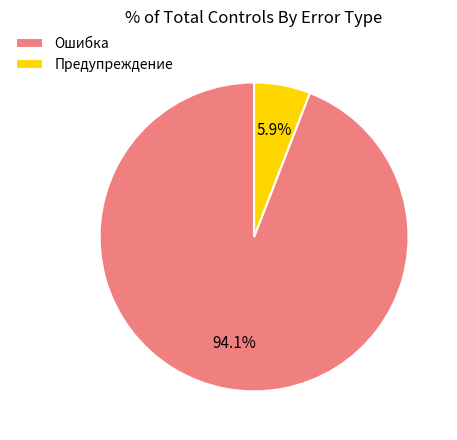

To the nearest percent, what percentage of the pie is Ошибка?

94%